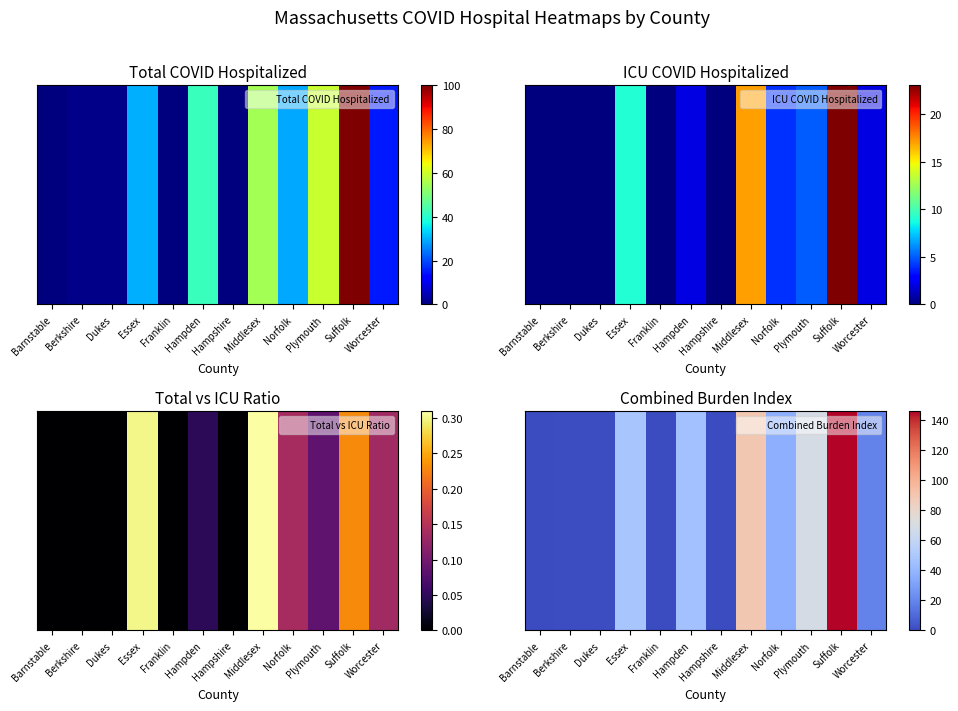

What is the sum of the values at Norfolk and Berkshire?

38